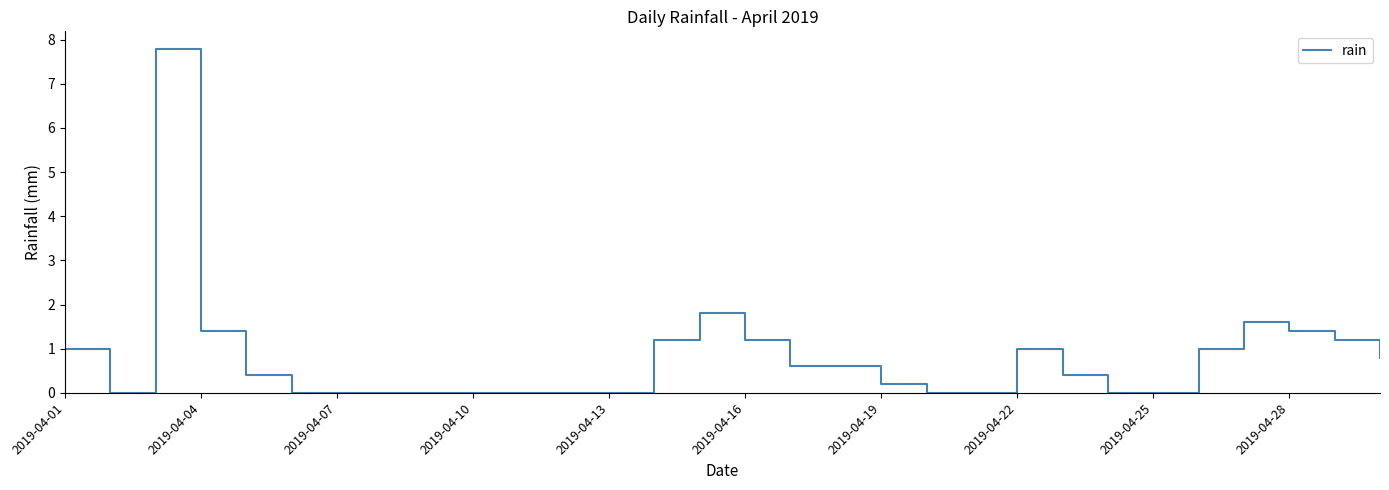

Count the number of data series in this chart.

1